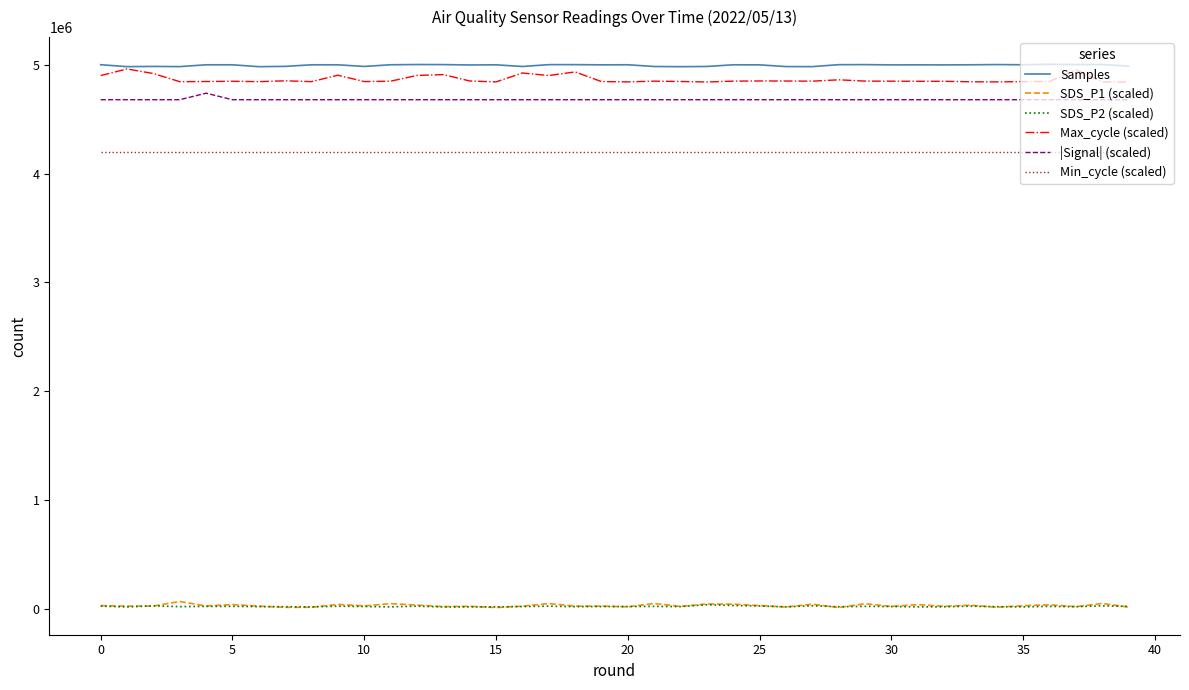

Which series has the largest range (max minus min)?

Max_cycle (scaled)